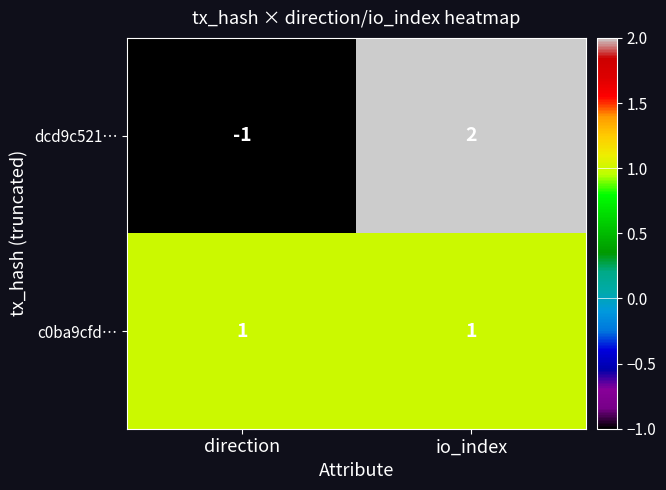

Reading right to left, extract all data points from this chart.

dcd9c521…: io_index=2	direction=-1
c0ba9cfd…: io_index=1	direction=1